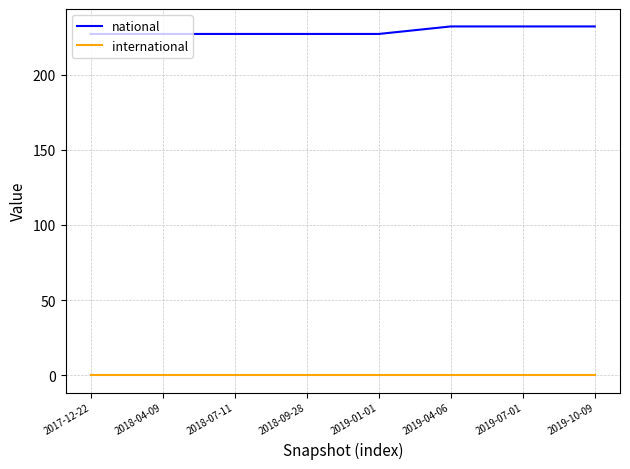

Does the chart have visible grid lines?

Yes